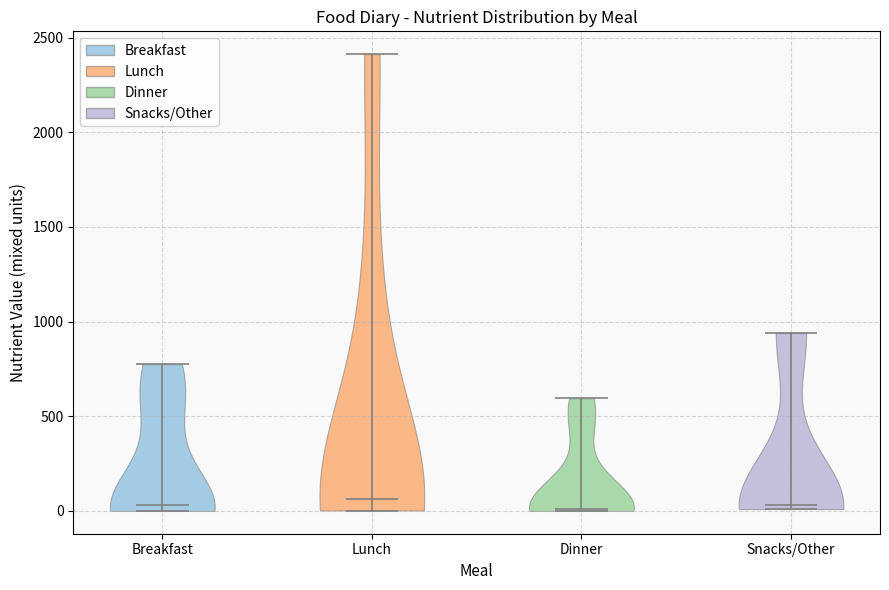

What is the lowest point the violin for Snacks/Other reaches on the y-axis? The values are not printed on the chart, so give them approximately, as read against the axis.

0